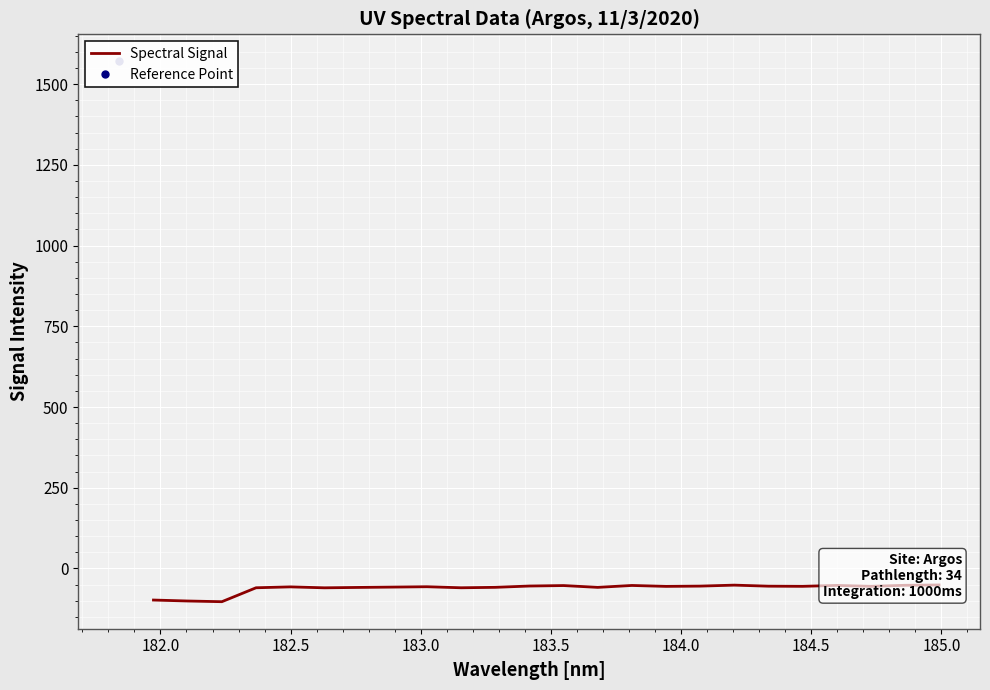

How many interior local peaks (higher than both neighbors) does the data have?

6